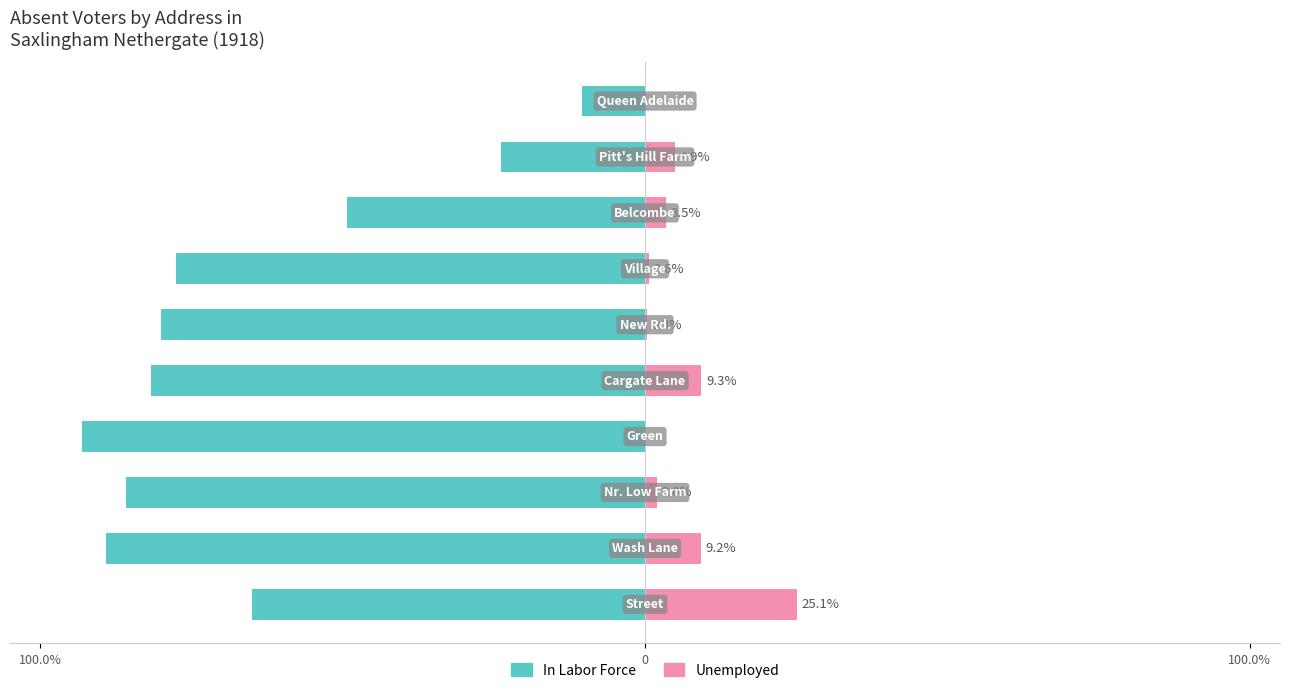

Between 100.0% and 100.0%, which is larger?

100.0%